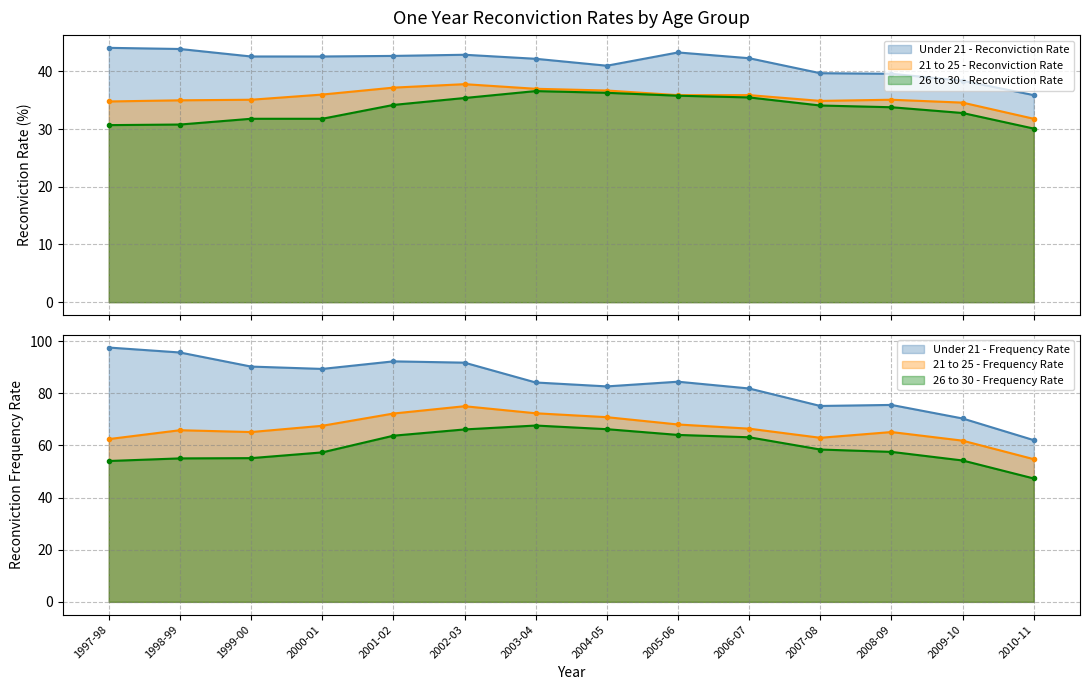

How many distinct data groups are displayed?

3